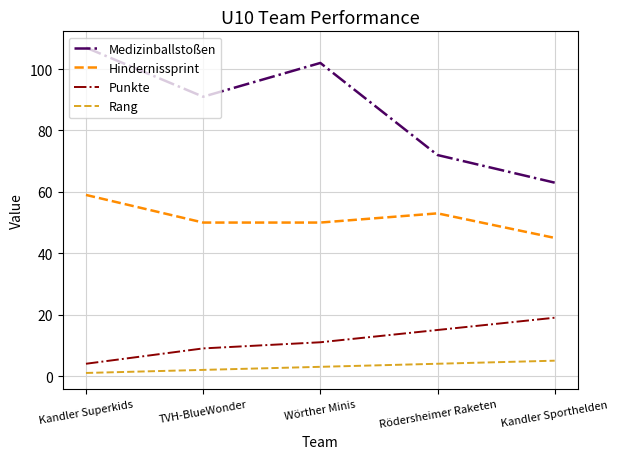

At which label does Rang reach its minimum?

Kandler Superkids